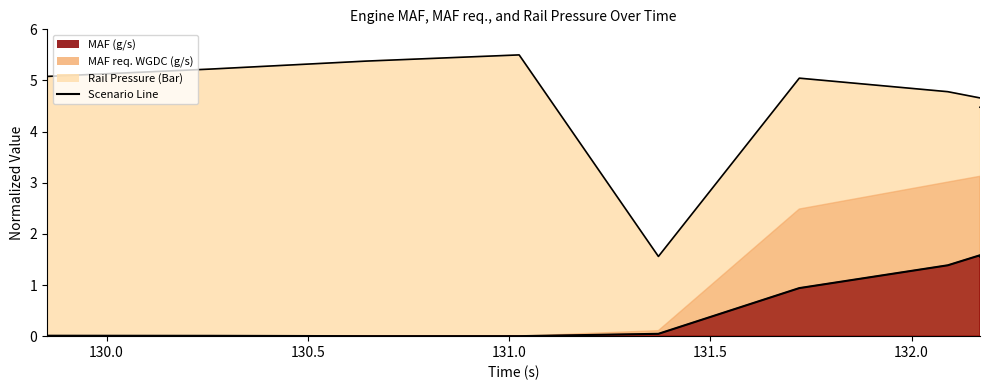

How many values are below 2?

9